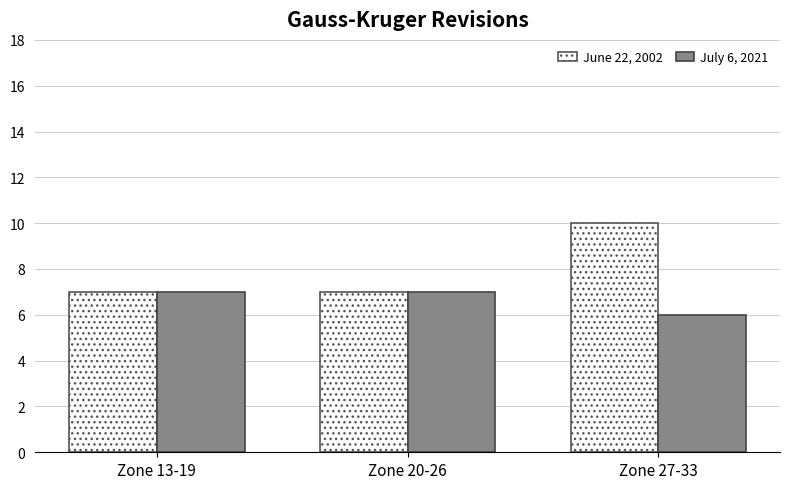

Between Zone 20-26 and Zone 27-33, which series saw the biggest shift?

June 22, 2002